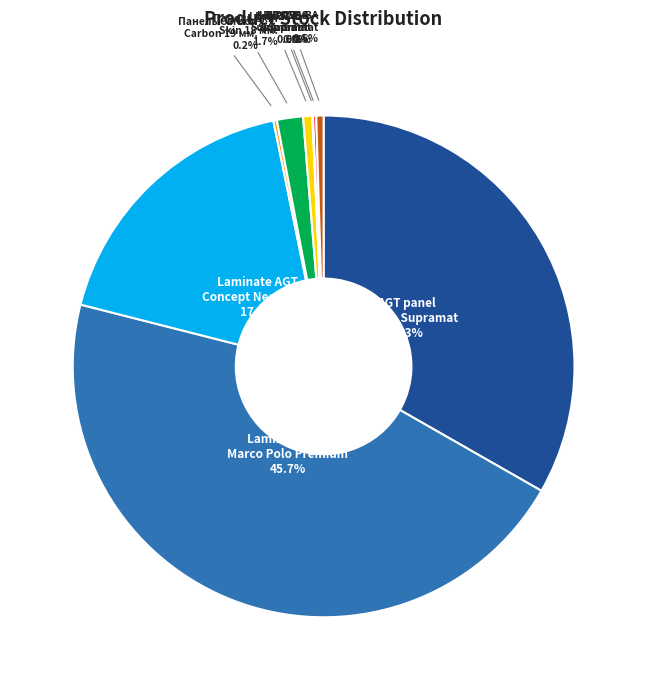

Is there any slice that represents more than half of the pie?

No